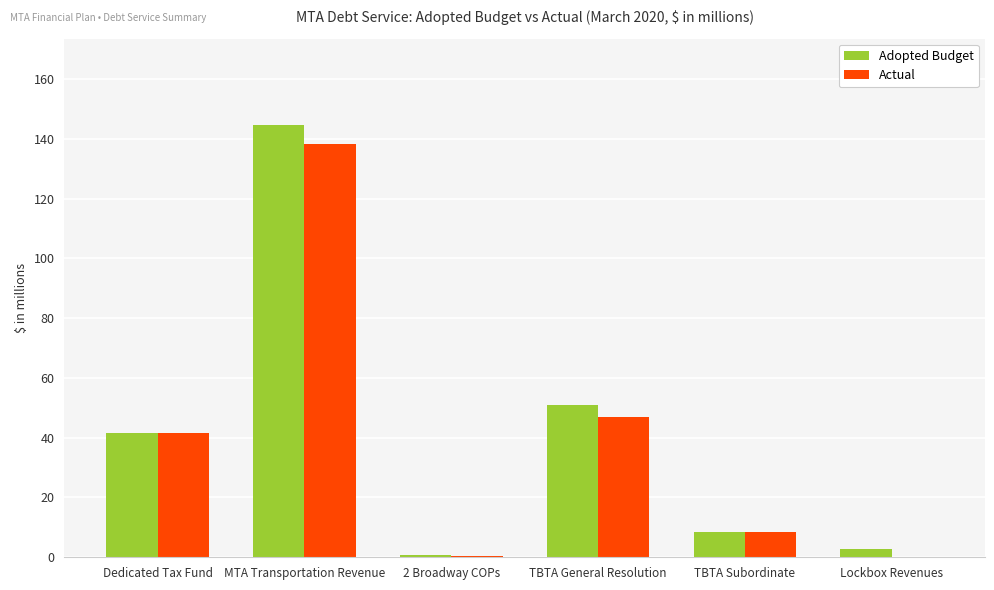

The value of Actual at TBTA General Resolution is 46.9. True or false?

True